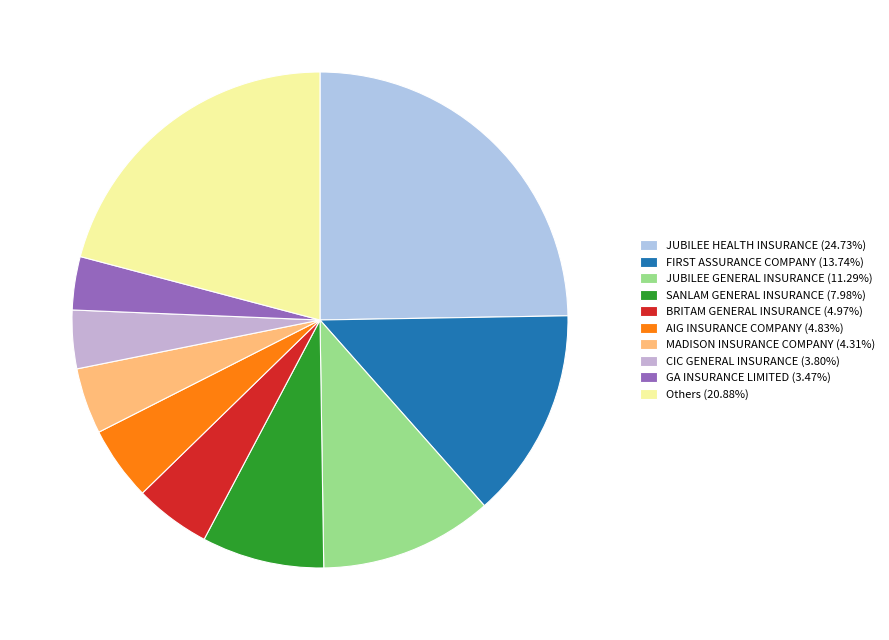

How many segments does this pie chart have?

10